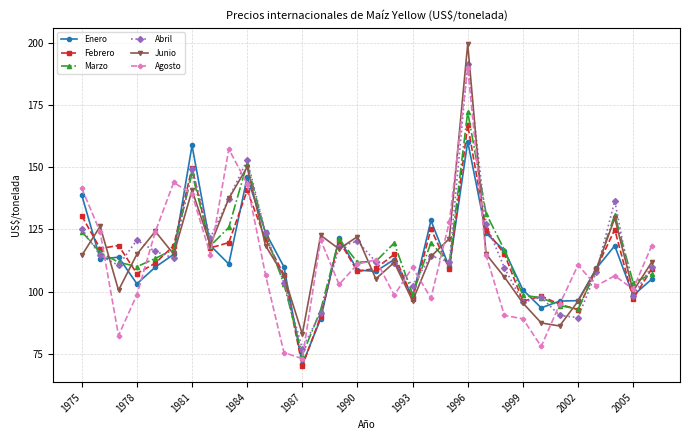

At how many categories does at least one series exceed 155?

3